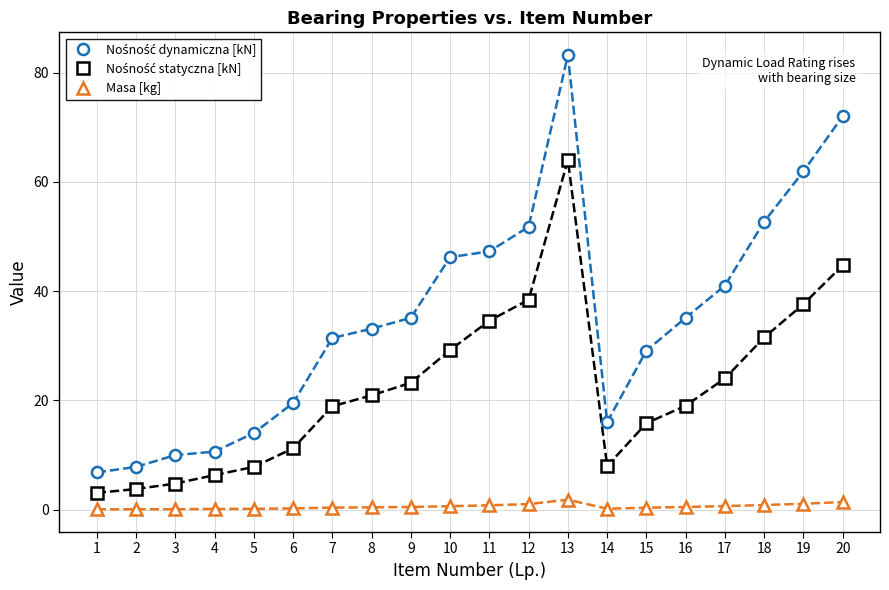

What is the maximum value shown in the chart?

83.2